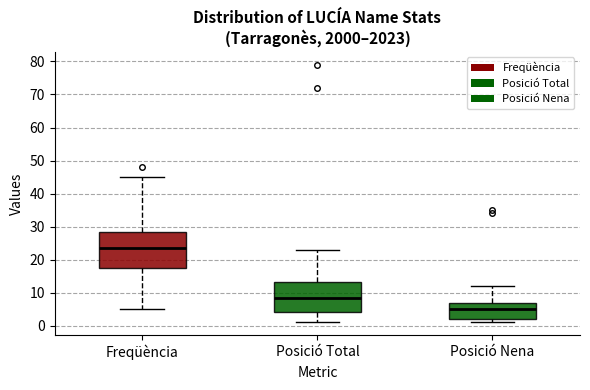

Reading left to right, transcribe this box plot: for each box, give where its median line is, the range the box spans, and where its two whiskers end, as read against the y-axis. The values are not printed on the chart, so give them approximately, as read against the axis.

Freqüència: median 24, box 18 to 29, whiskers 5 to 45
Posició Total: median 9, box 4 to 13, whiskers 1 to 23
Posició Nena: median 5, box 2 to 7, whiskers 1 to 12